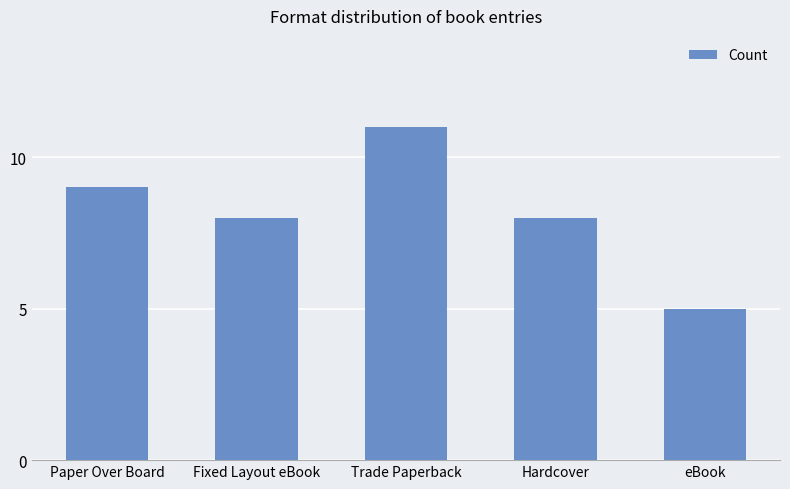

Read the value at Paper Over Board.

9